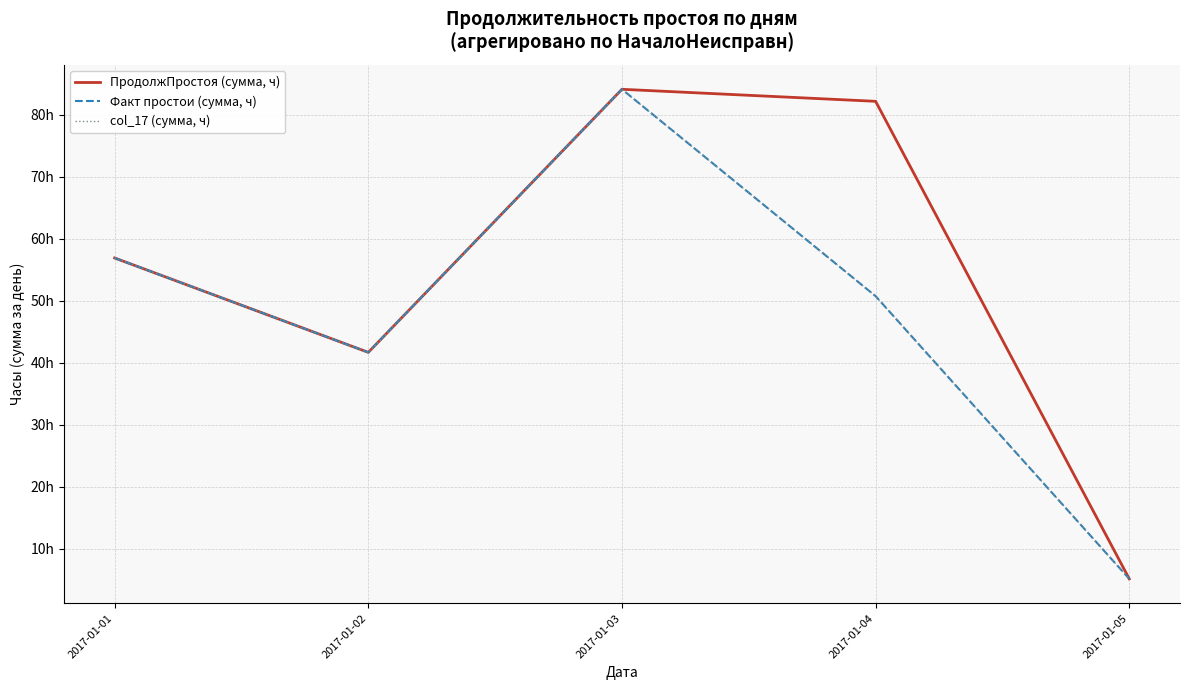

What is the minimum value shown in the chart?

5.2